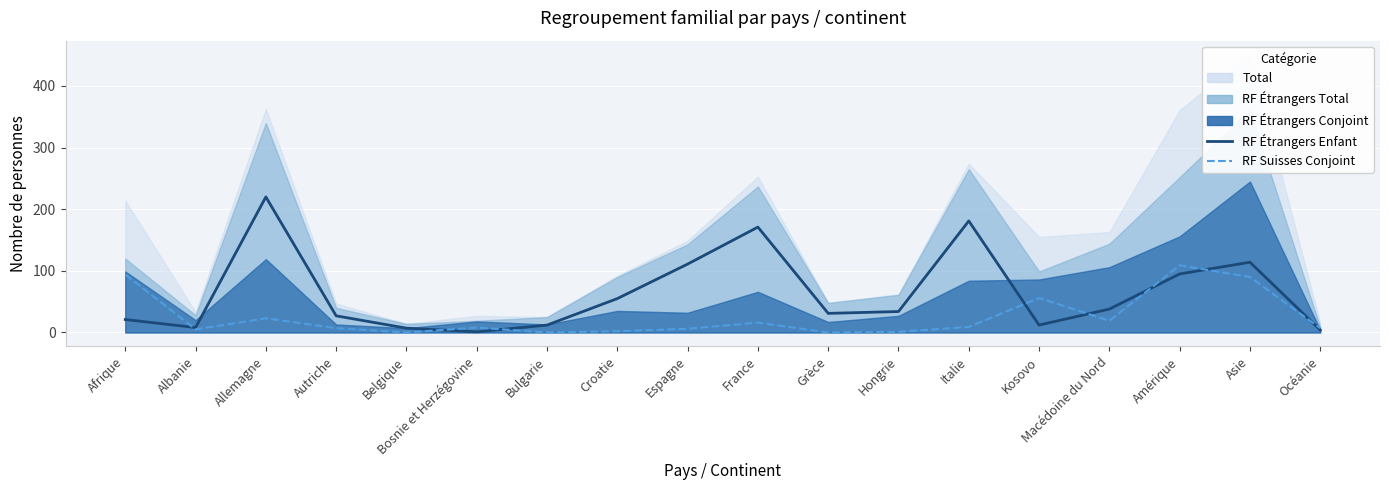

How many lines are shown in the chart?

2